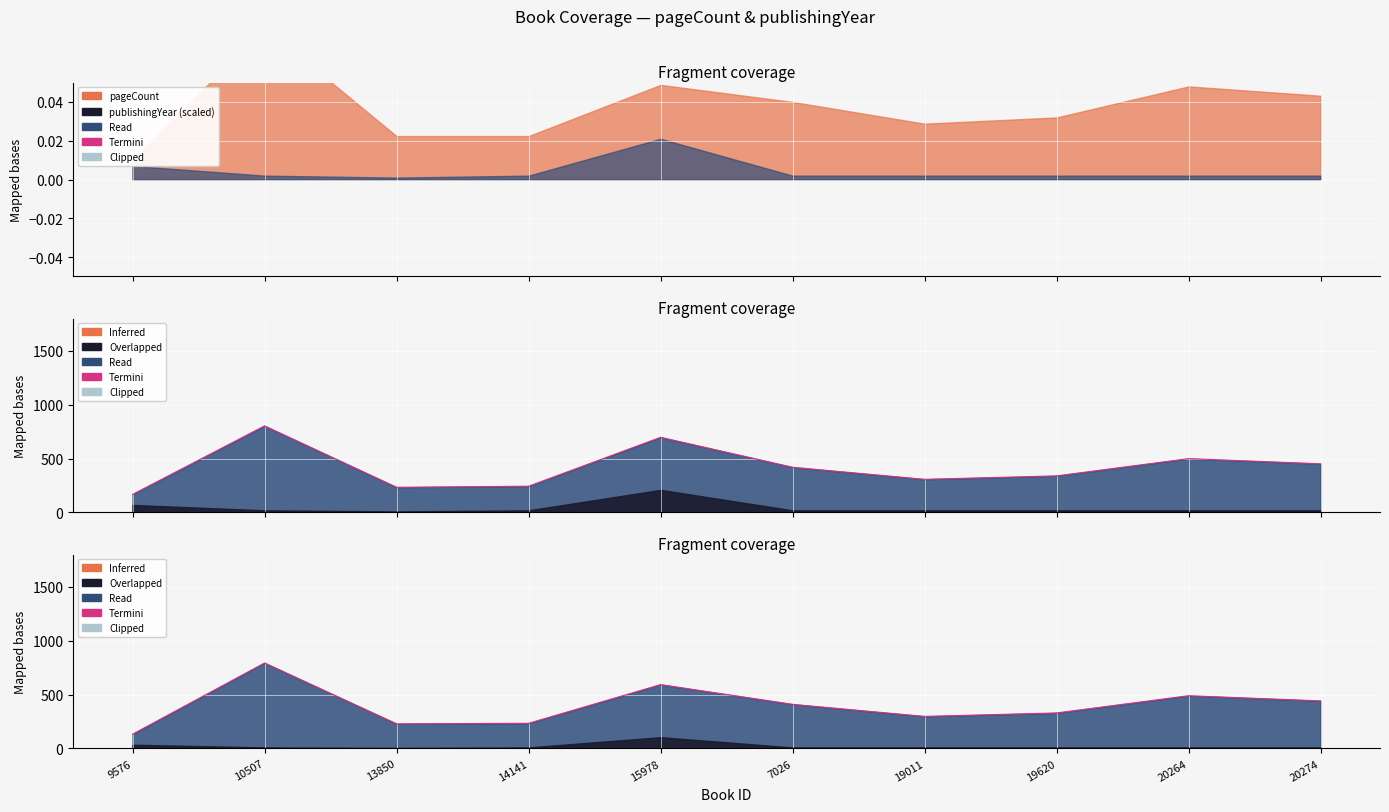

Does the chart display data point markers on the line(s)?

No